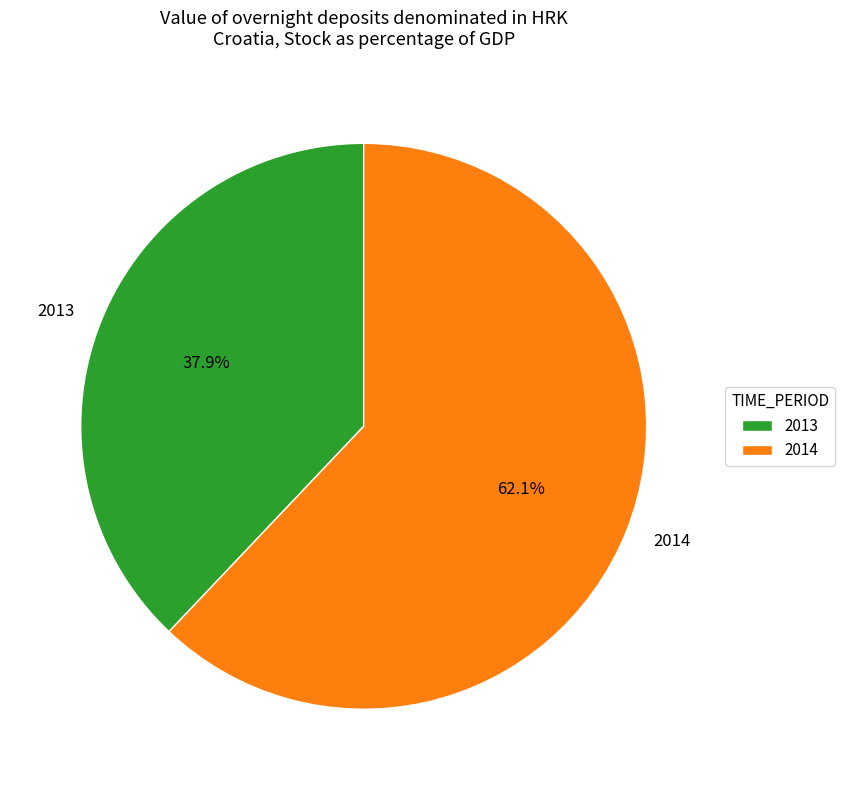

To the nearest percent, what is the difference between the largest and smallest slice percentages?

24%